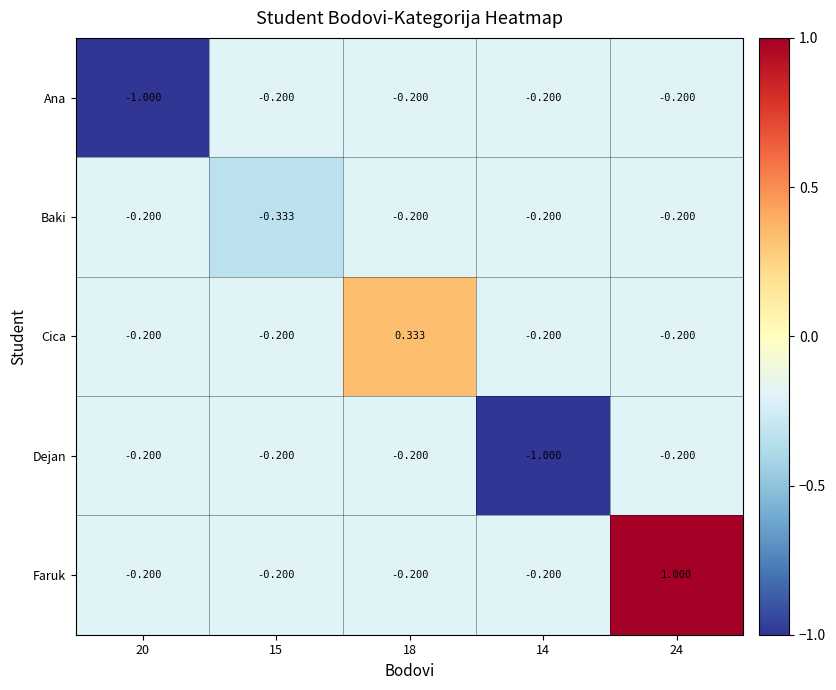

Which series has the largest total across all categories?

Faruk